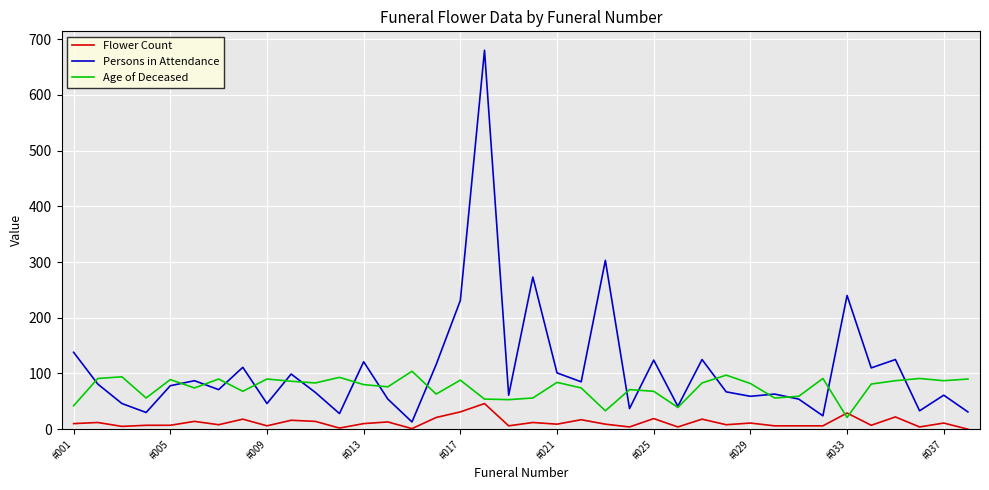

Which series has the largest total across all categories?

Persons in Attendance